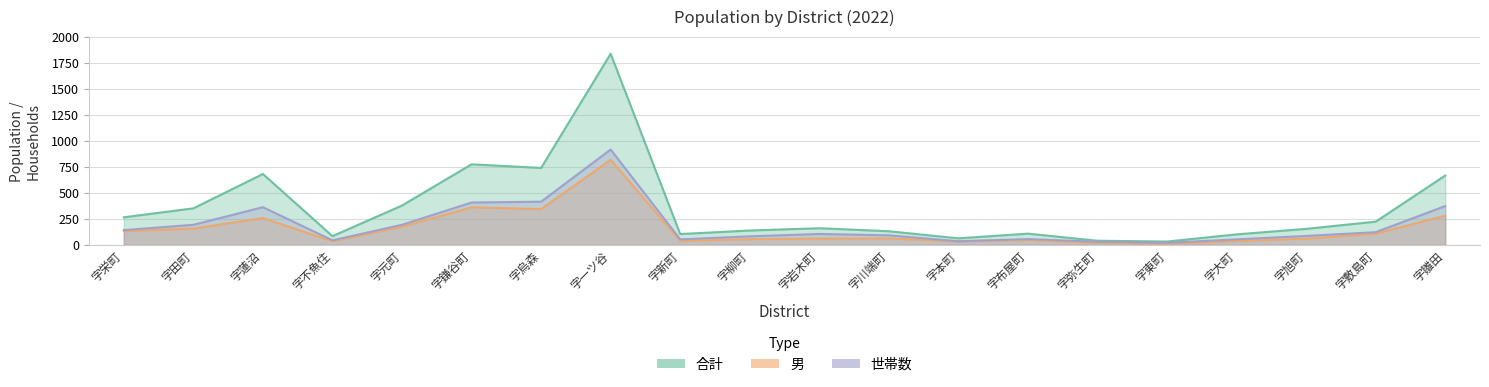

How many interior local peaks does the 男 series have?

5